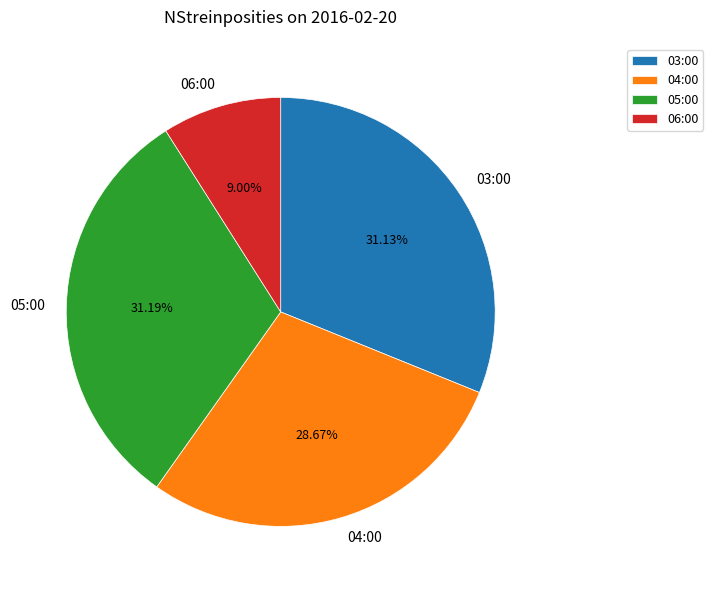

How many segments does this pie chart have?

4